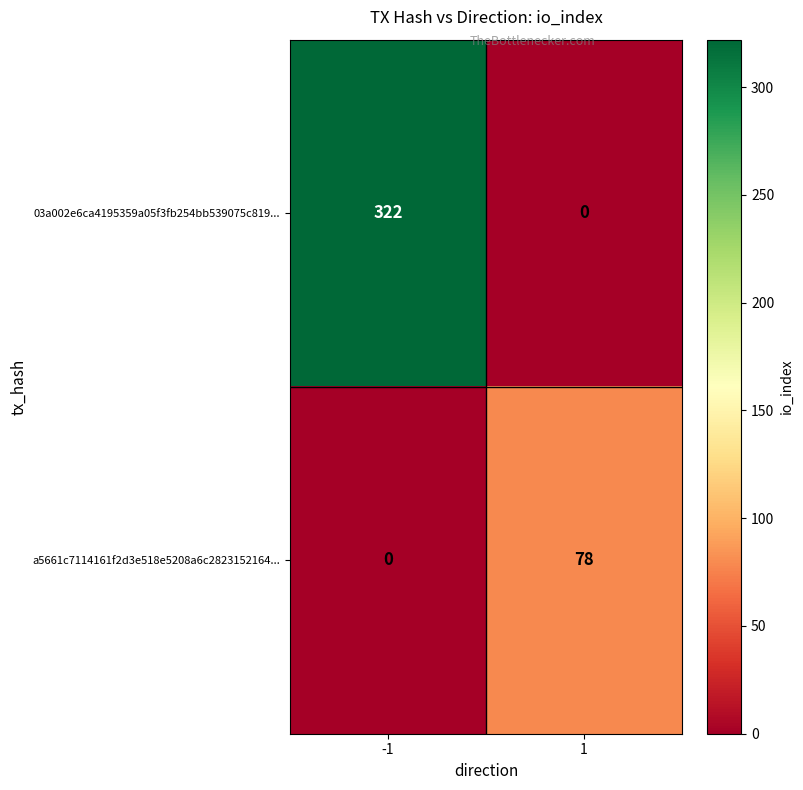

How many positive values does the 03a002e6ca4195359a05f3fb254bb539075c819... series have?

1